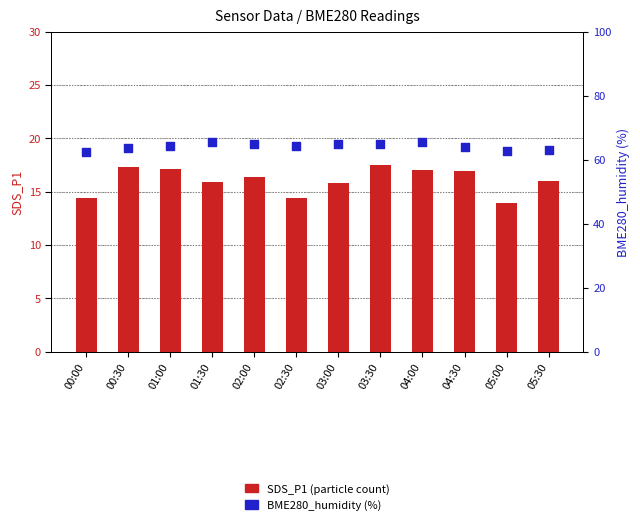

Which series has the largest total across all categories?

BME280_humidity (%)